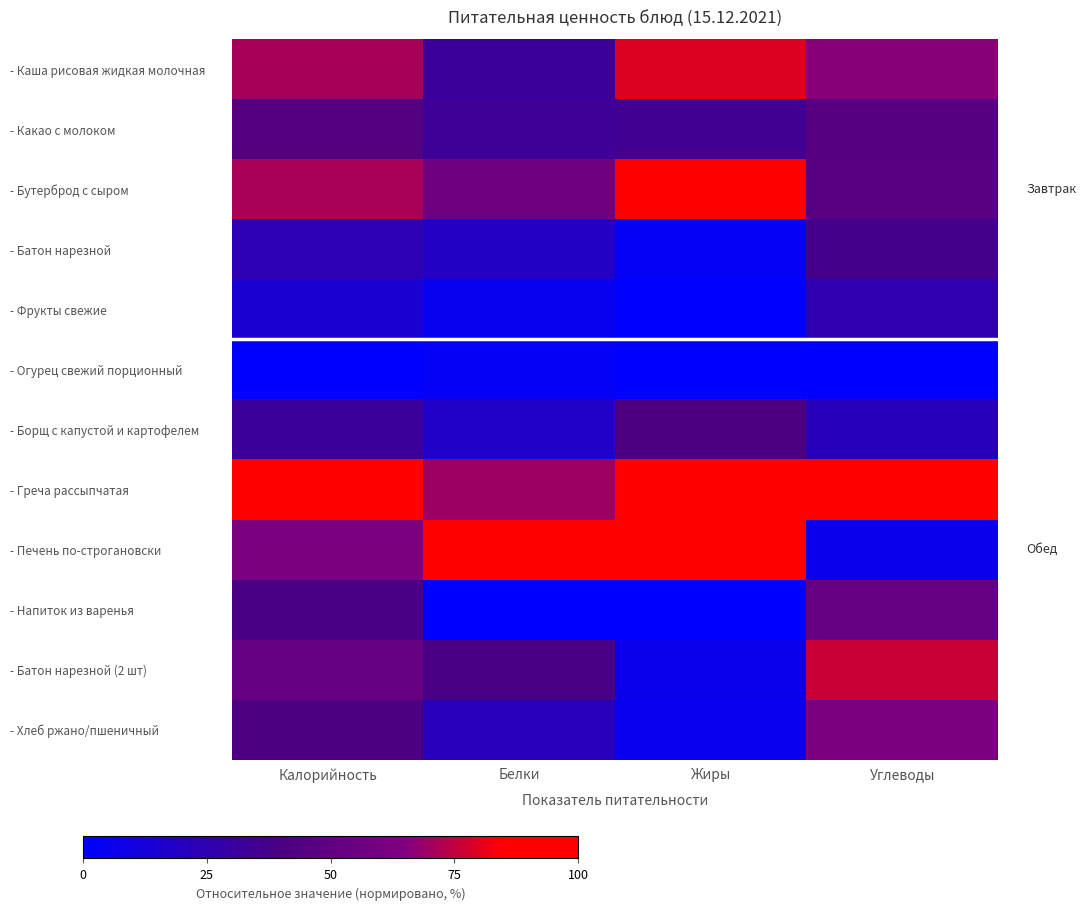

How many data points does each series have?

4